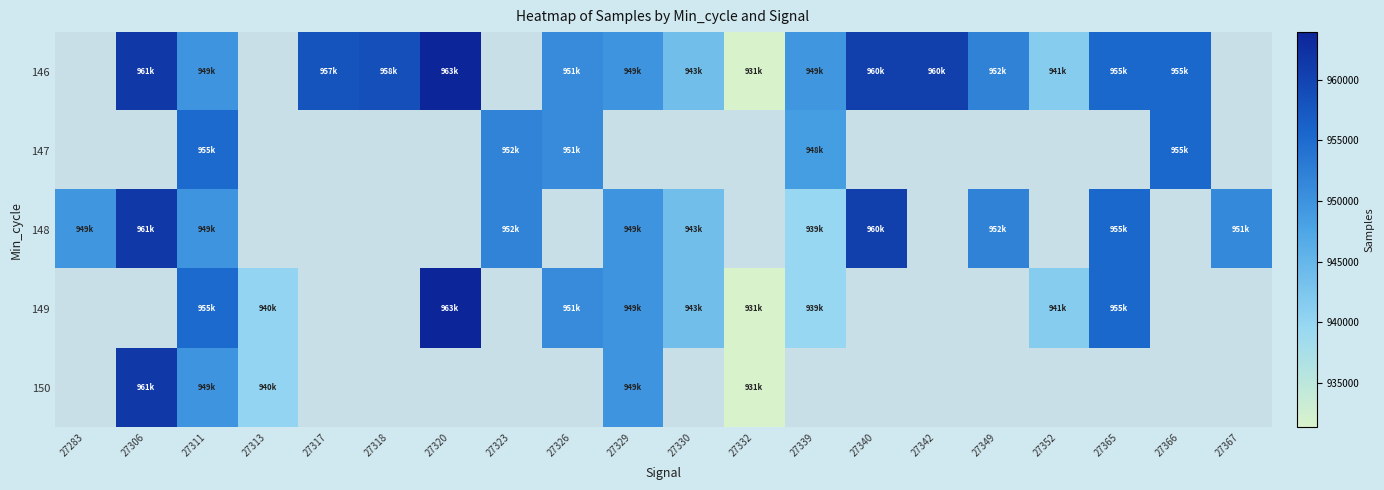

Is the value of 148 at 27311 greater than the value of 149 at 27317?

No